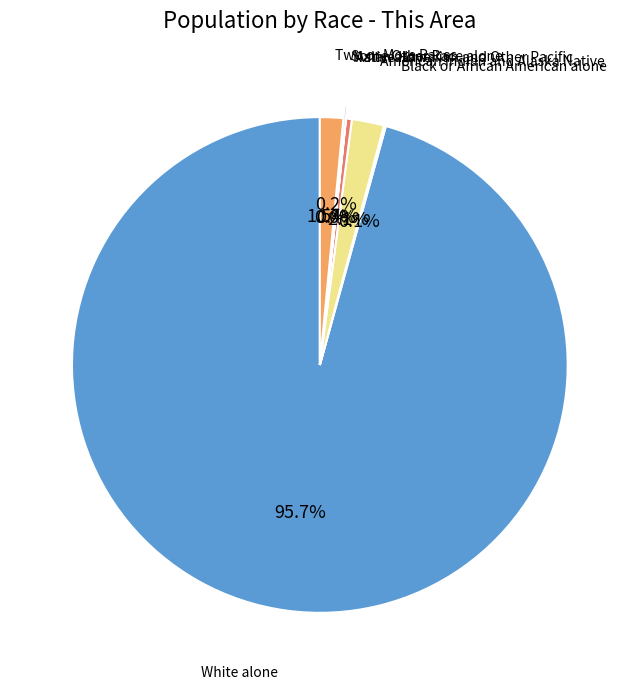

Is the sum of Two or More Races and White alone greater than half?

Yes